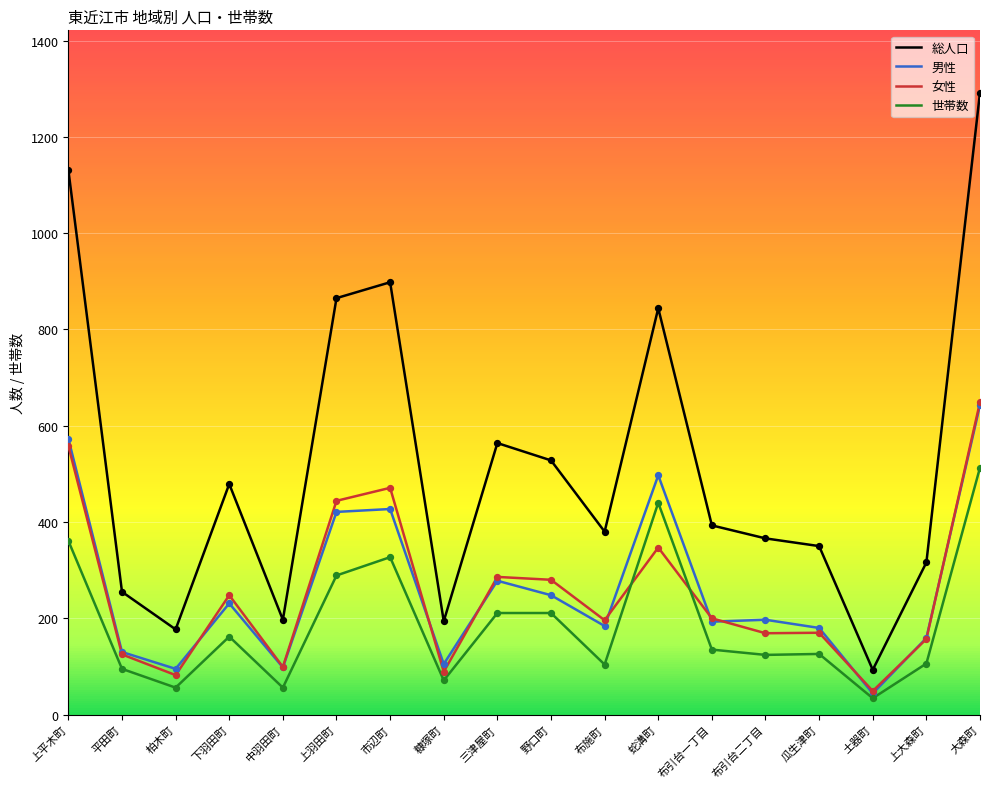

What are all the series names shown in the legend?

総人口, 男性, 女性, 世帯数